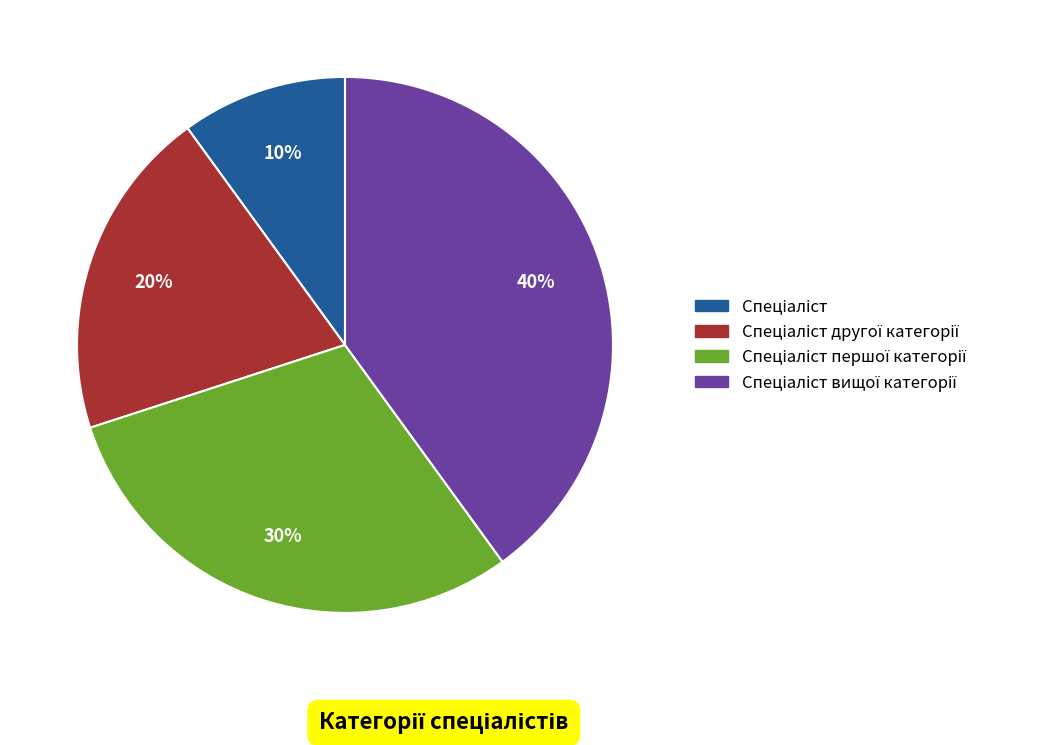

To the nearest percent, what is the average slice percentage?

25%